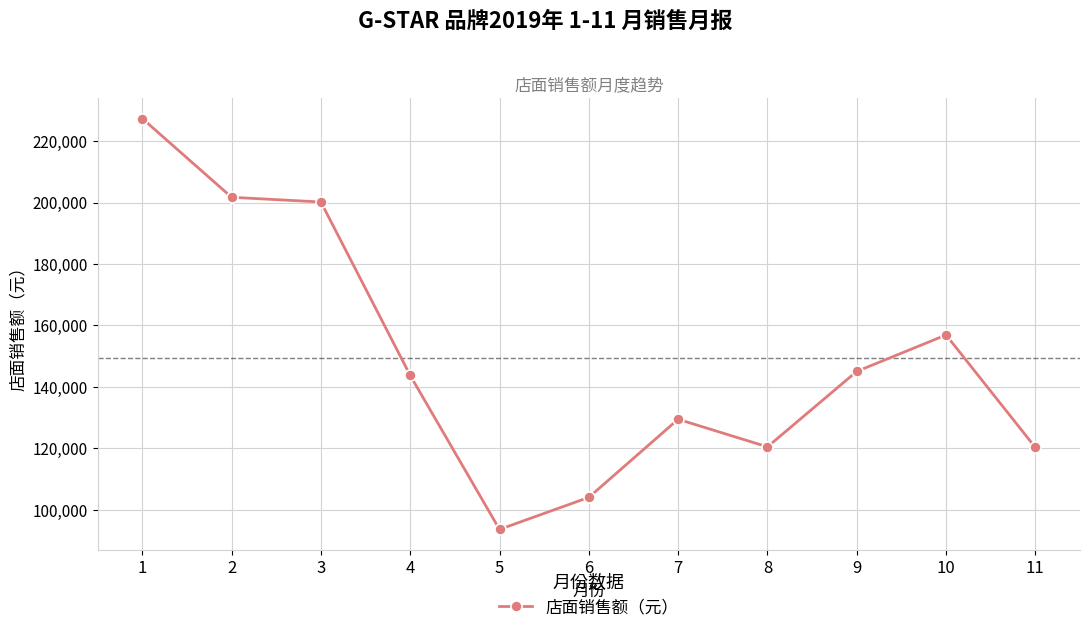

True or false: the data has more than 0 interior local peaks.

True